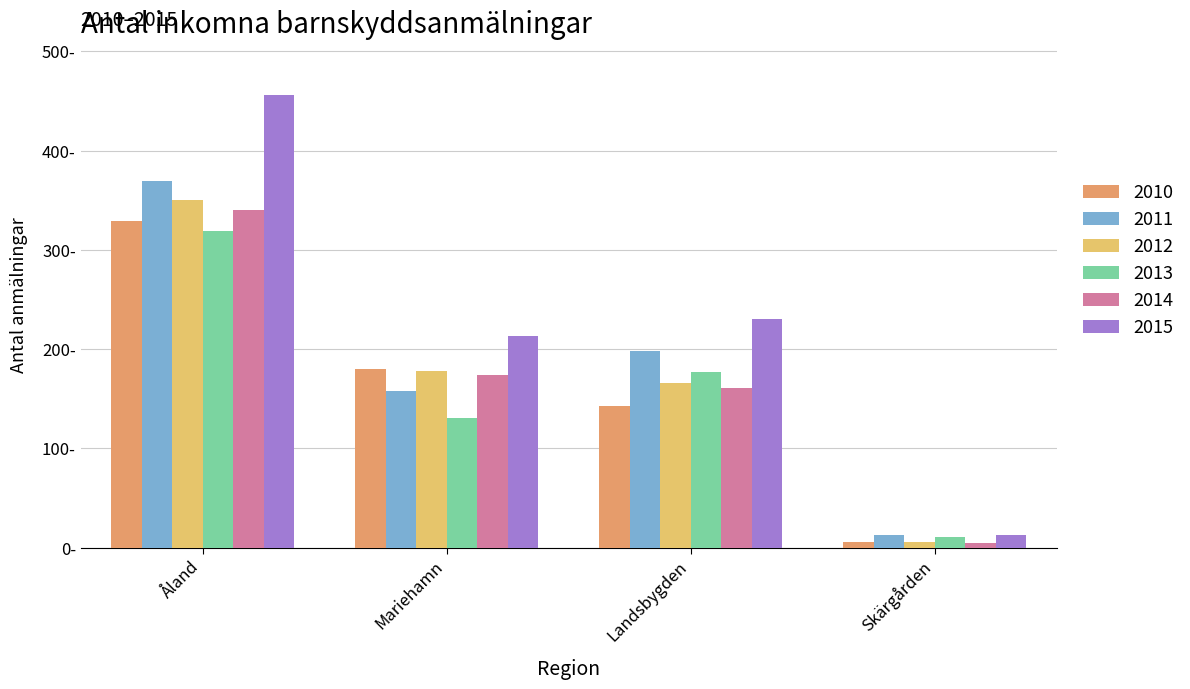

What is the label of the 4th bar from the right?

Åland